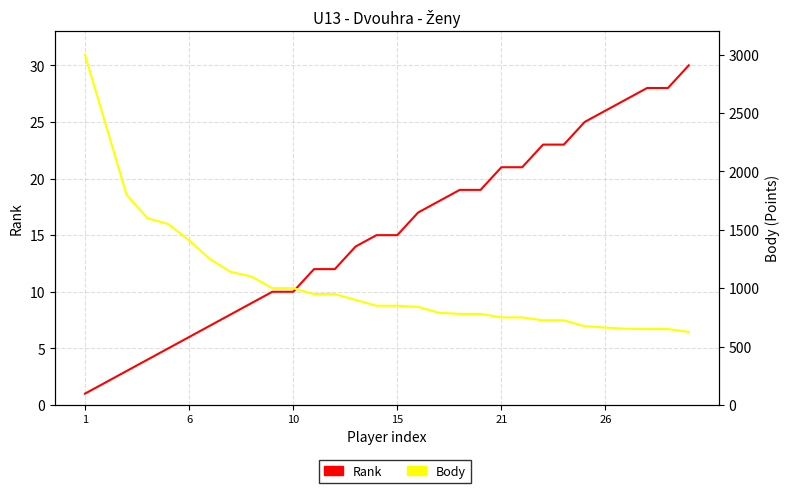

Which has a higher value, 14 or 27?

27